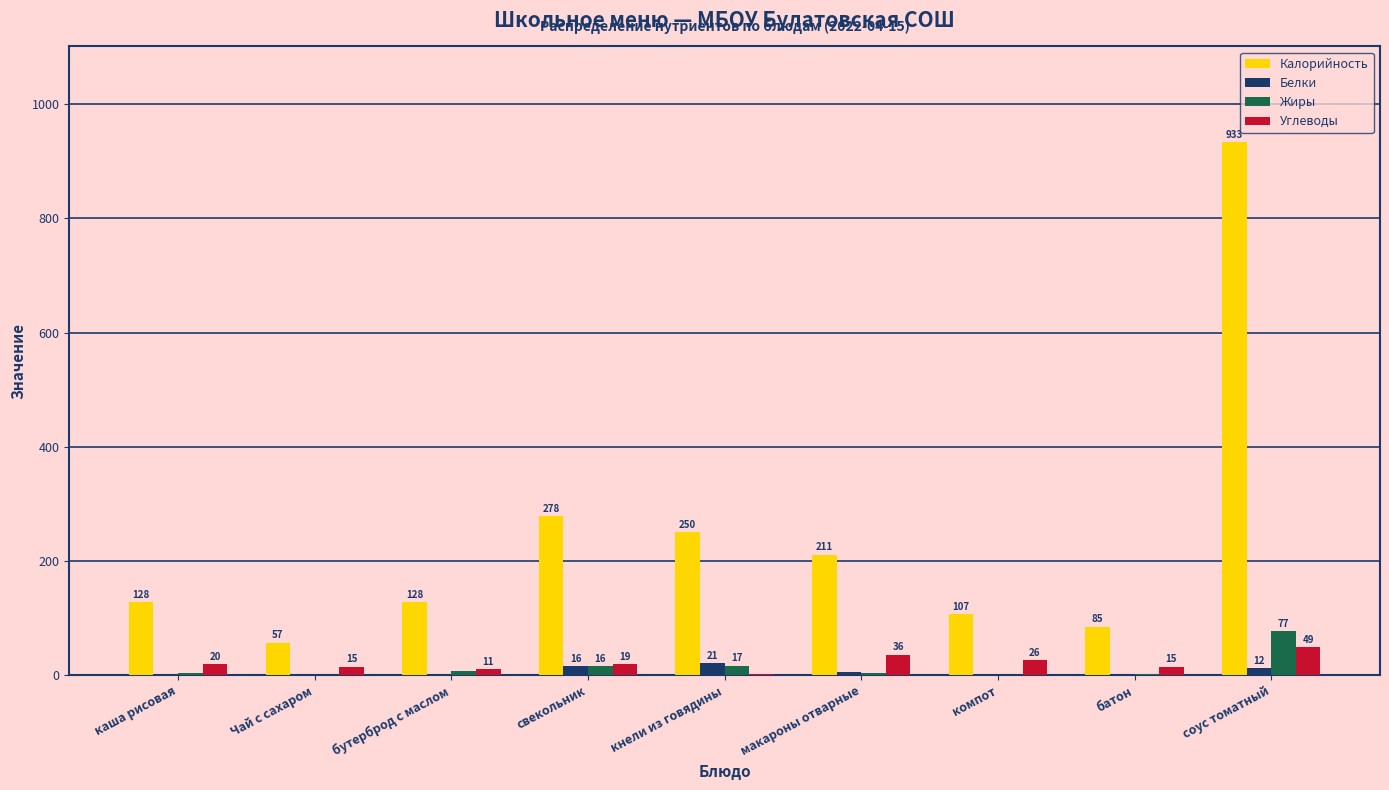

Read the Углеводы value at бутерброд с маслом.

11.0